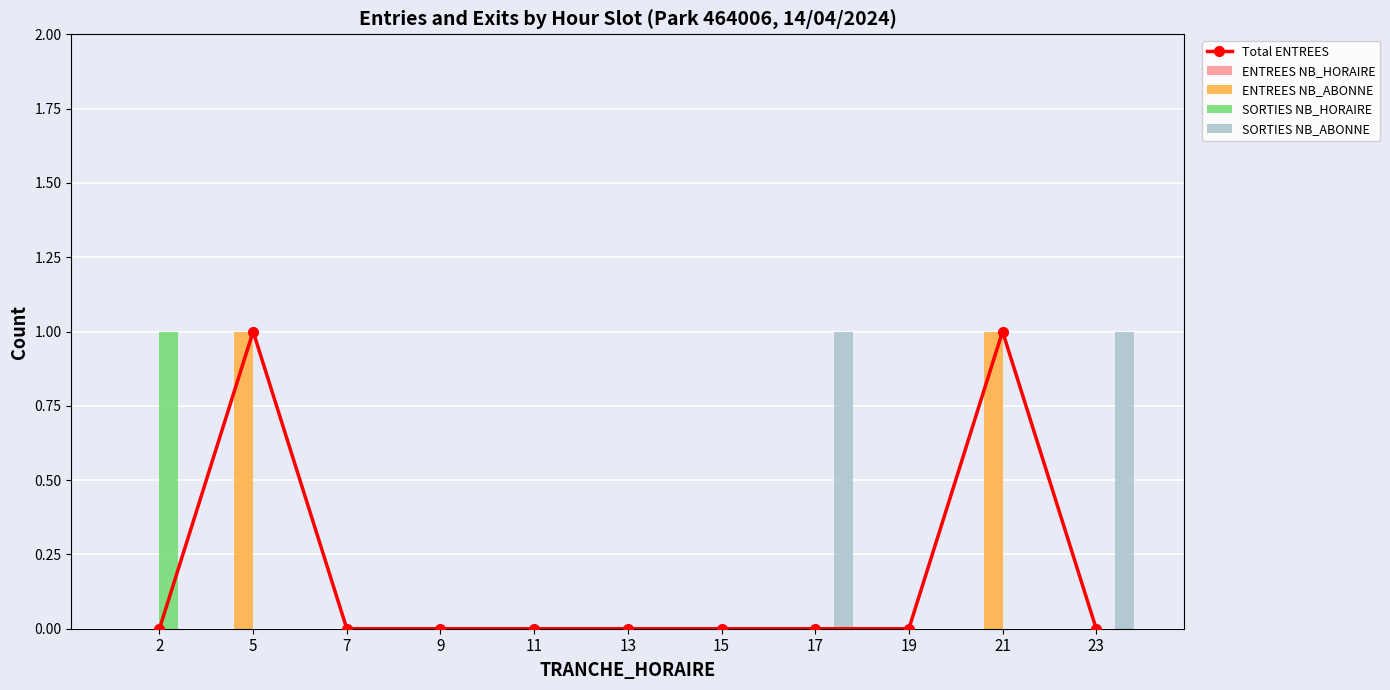

What is the difference between the SORTIES NB_ABONNE values at 9 and 17?

1